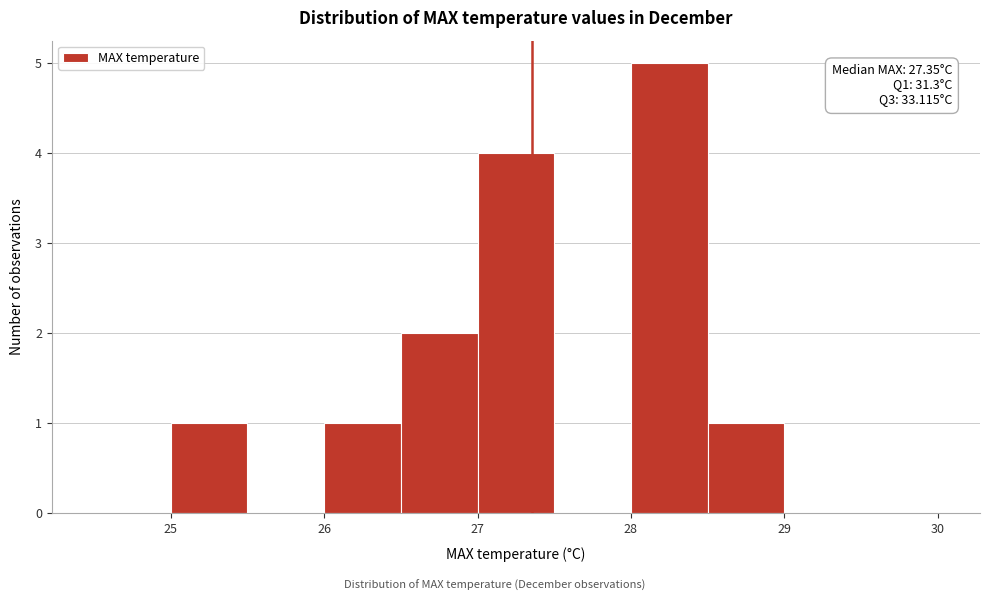

Which range on the x-axis has the tallest bar?

28.0 to 28.5